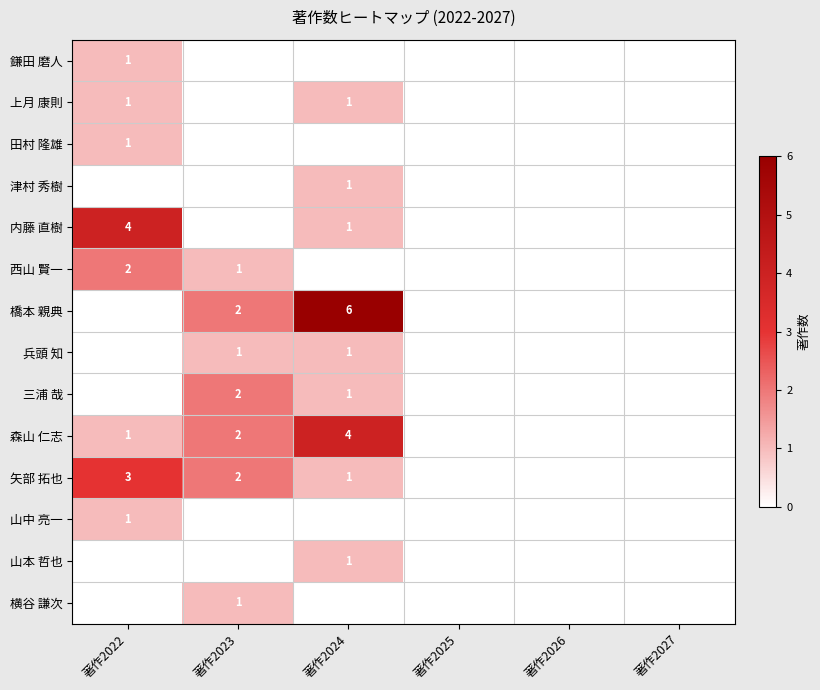

Count the number of categories in the chart.

6